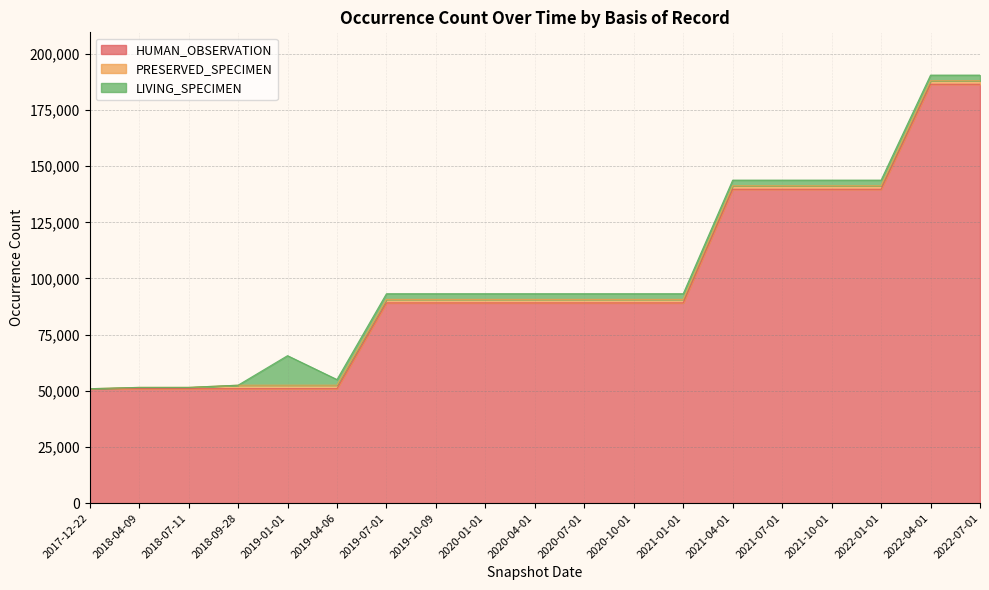

True or false: HUMAN_OBSERVATION and PRESERVED_SPECIMEN cross at least once.

False